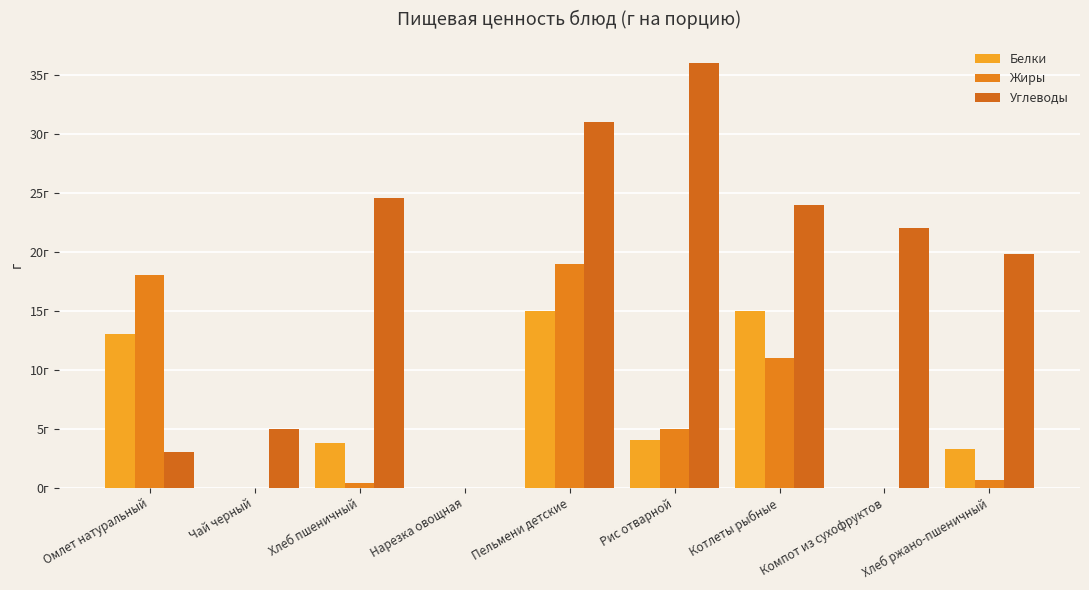

What is the approximate value of Белки at Хлеб ржано-пшеничный?

3.3